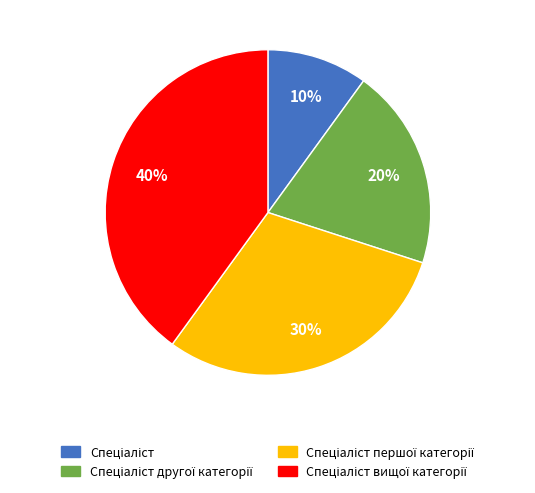

Is there a majority slice in this chart?

No